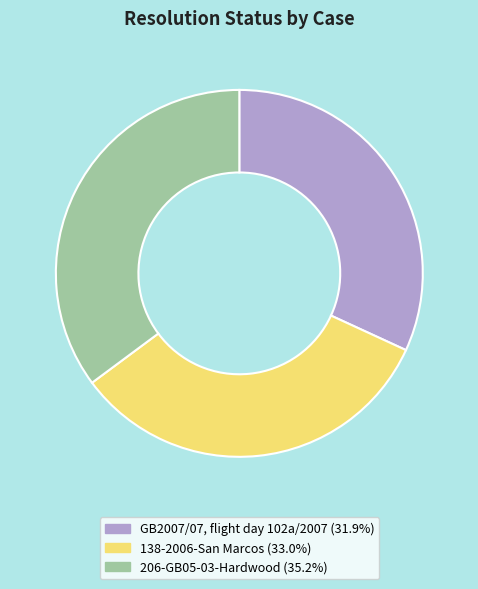

How many slices are in this pie chart?

3